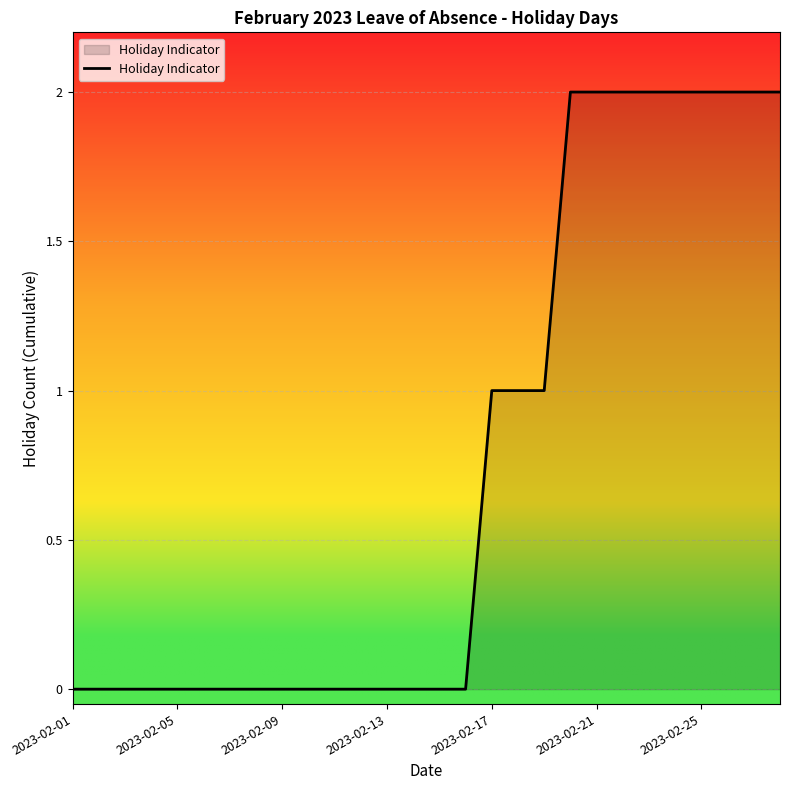

How many lines are shown in the chart?

1